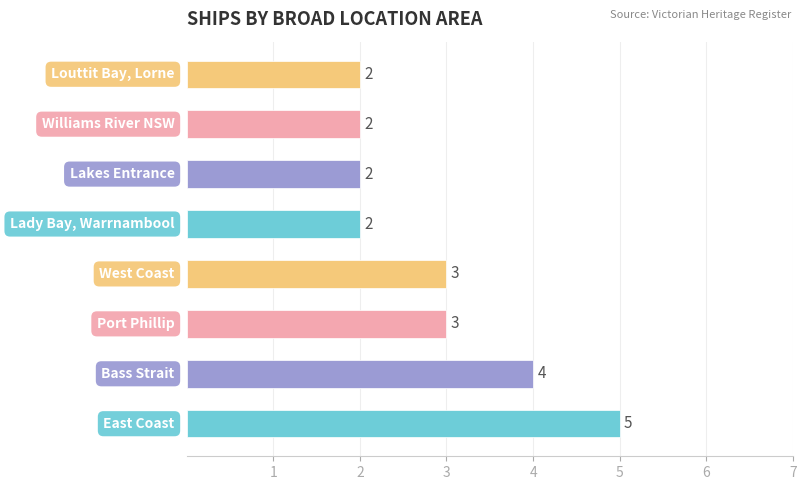

How many categories are shown in the chart?

8